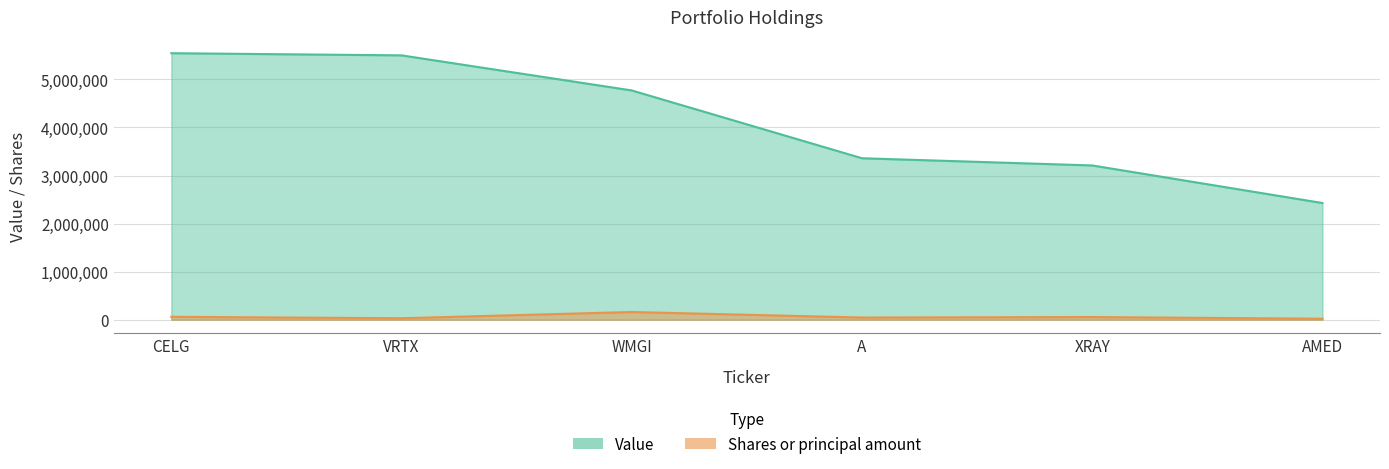

Reading left to right, extract all data points from this chart.

Value: CELG=5546000	VRTX=5501000	WMGI=4771000	A=3360000	XRAY=3210000	AMED=2428000
Shares or principal amount: CELG=60000	VRTX=30000	WMGI=160000	A=45000	XRAY=55000	AMED=20000